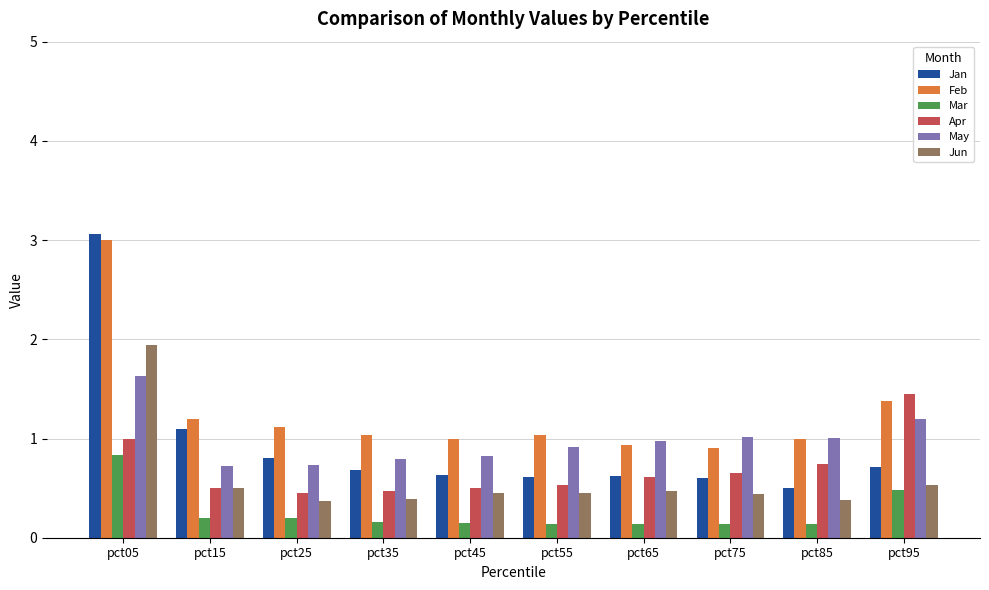

What is the value of the Apr bar at the 10th from the left?

1.4